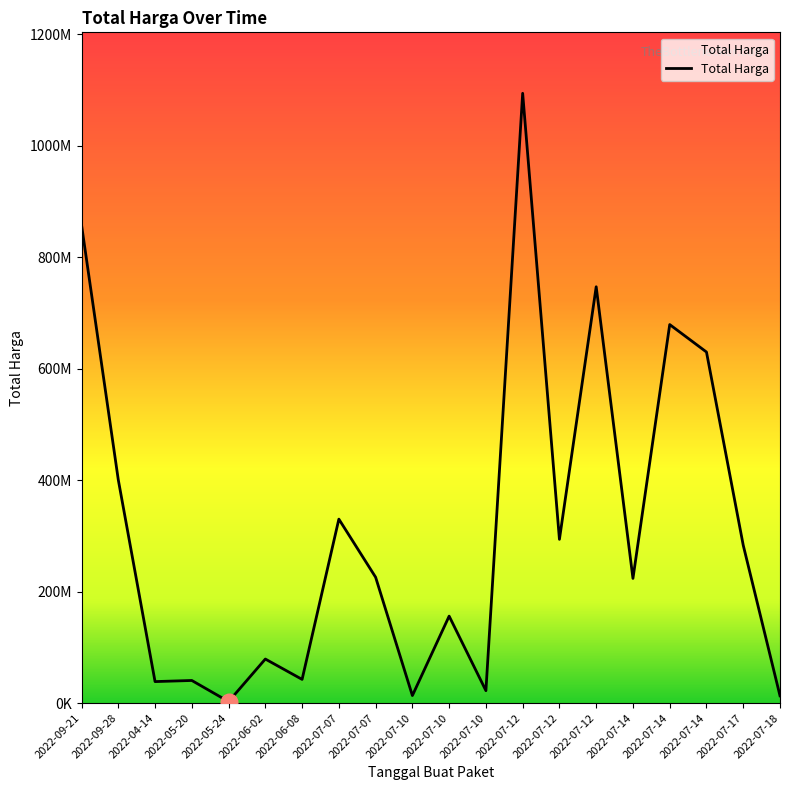

Is it true that the value at 2022-07-14 is 158104476?

False